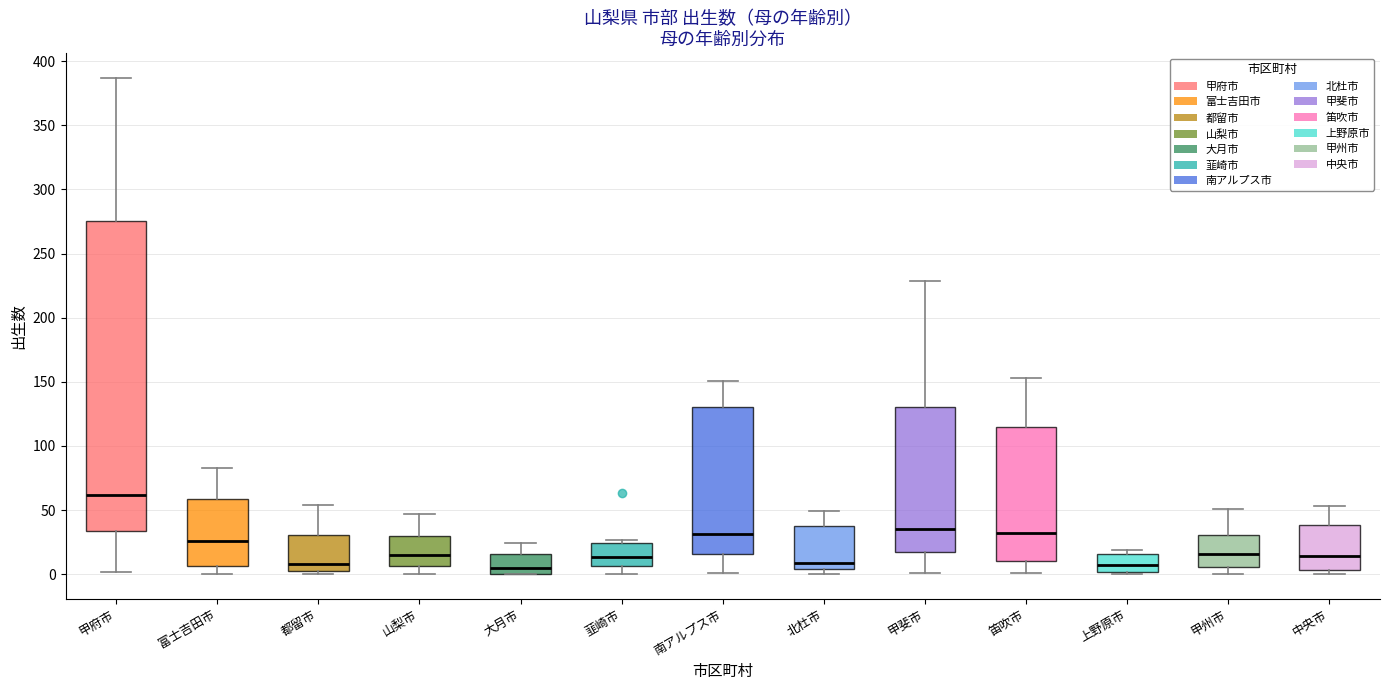

Reading left to right, transcribe this box plot: for each box, give where its median line is, the range the box spans, and where its two whiskers end, as read against the y-axis. The values are not printed on the chart, so give them approximately, as read against the axis.

甲府市: median 60, box 35 to 275, whiskers 0 to 385
富士吉田市: median 25, box 5 to 60, whiskers 0 to 85
都留市: median 10, box 5 to 30, whiskers 0 to 55
山梨市: median 15, box 5 to 30, whiskers 0 to 45
大月市: median 5, box 0 to 15, whiskers 0 to 25
韮崎市: median 15, box 5 to 25, whiskers 0 to 25 (just above the box's upper edge)
南アルプス市: median 30, box 15 to 130, whiskers 0 to 150
北杜市: median 10, box 5 to 40, whiskers 0 to 50
甲斐市: median 35, box 20 to 130, whiskers 0 to 230
笛吹市: median 30, box 10 to 115, whiskers 0 to 155
上野原市: median 5, box 0 to 15, whiskers 0 to 20
甲州市: median 15, box 5 to 30, whiskers 0 to 50
中央市: median 15, box 5 to 40, whiskers 0 to 55